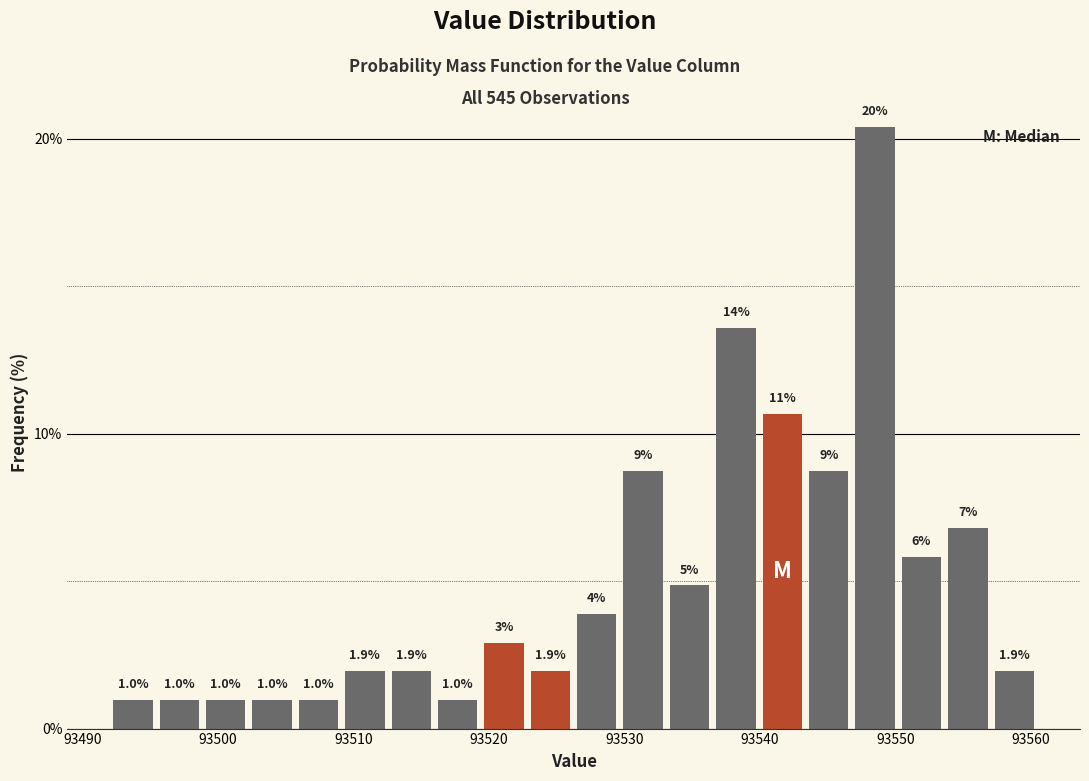

Read against the x-axis, roughly where is the centre of the tallest bar?

93549